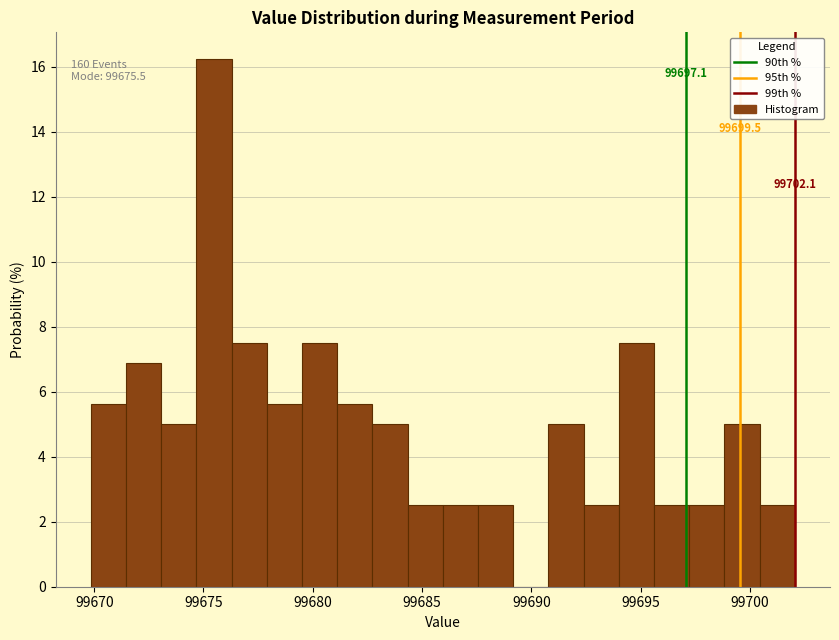

Read against the x-axis, roughly where is the centre of the tallest bar?

99675.5